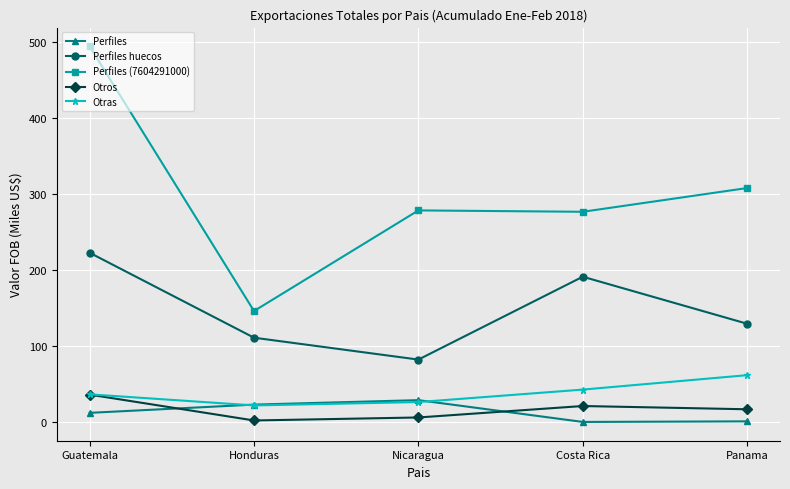

Which series changed the most between Honduras and Nicaragua?

Perfiles (7604291000)